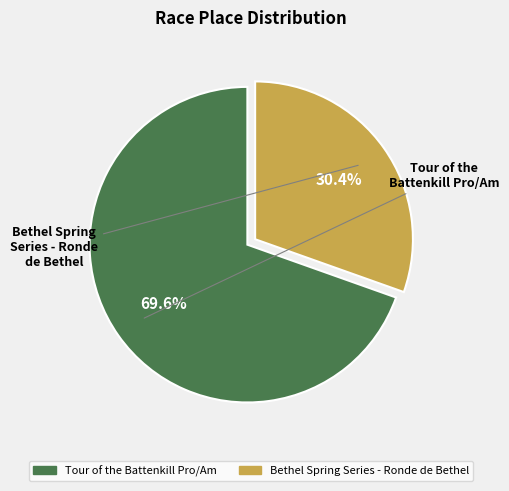

Which slice is the smallest?

Bethel Spring Series - Ronde de Bethel